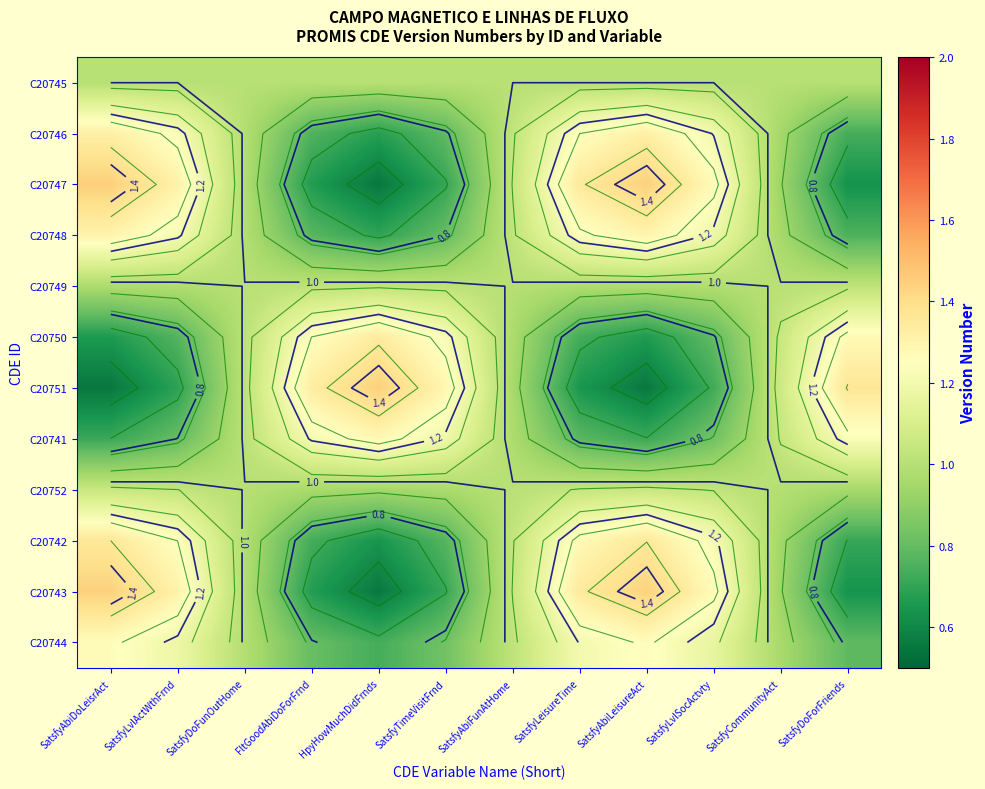

The C20750 series shows 0.3 at SatsfyDoFunOutHome. True or false?

False